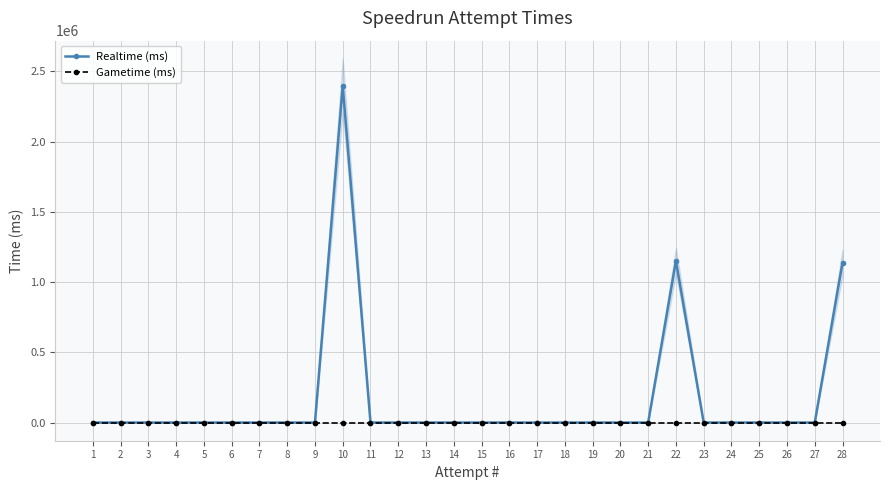

Is it true that Gametime (ms) equals 0 at 13?

True